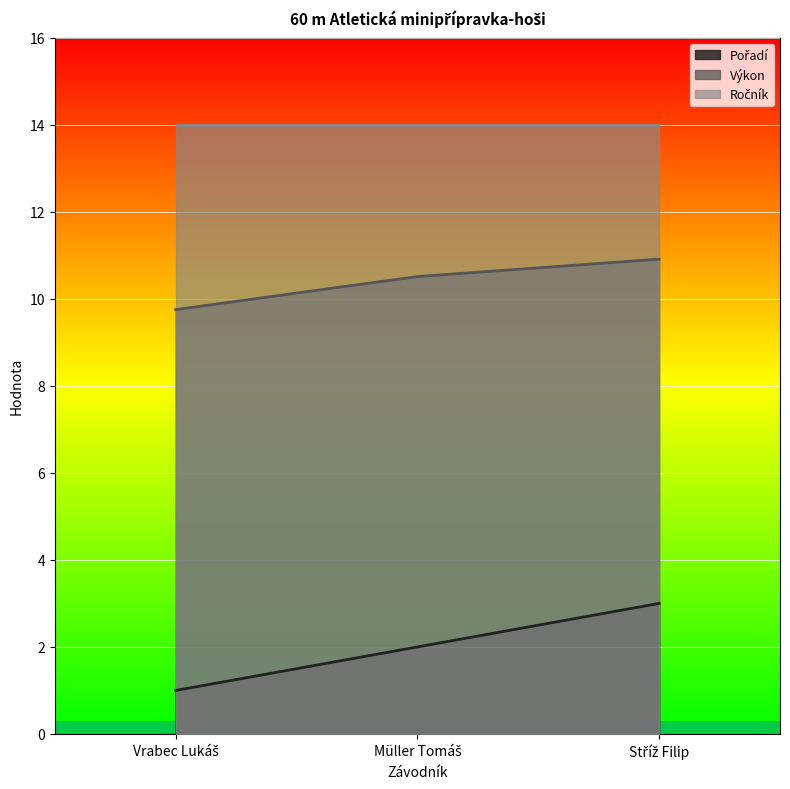

What is the maximum value for Výkon?

10.9